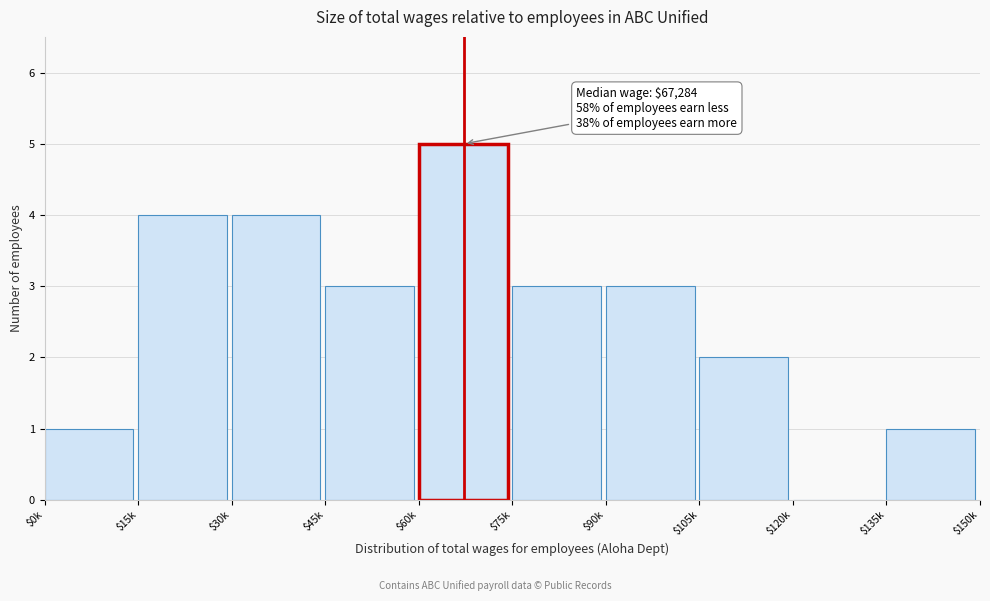

Read the value at $45k.

3